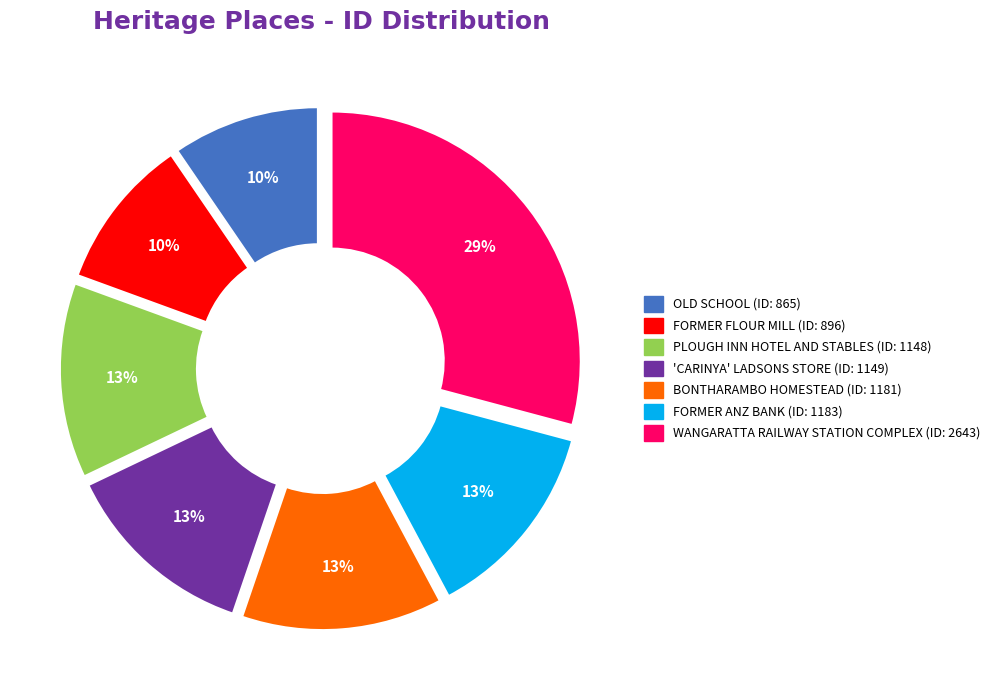

Is there a majority slice in this chart?

No